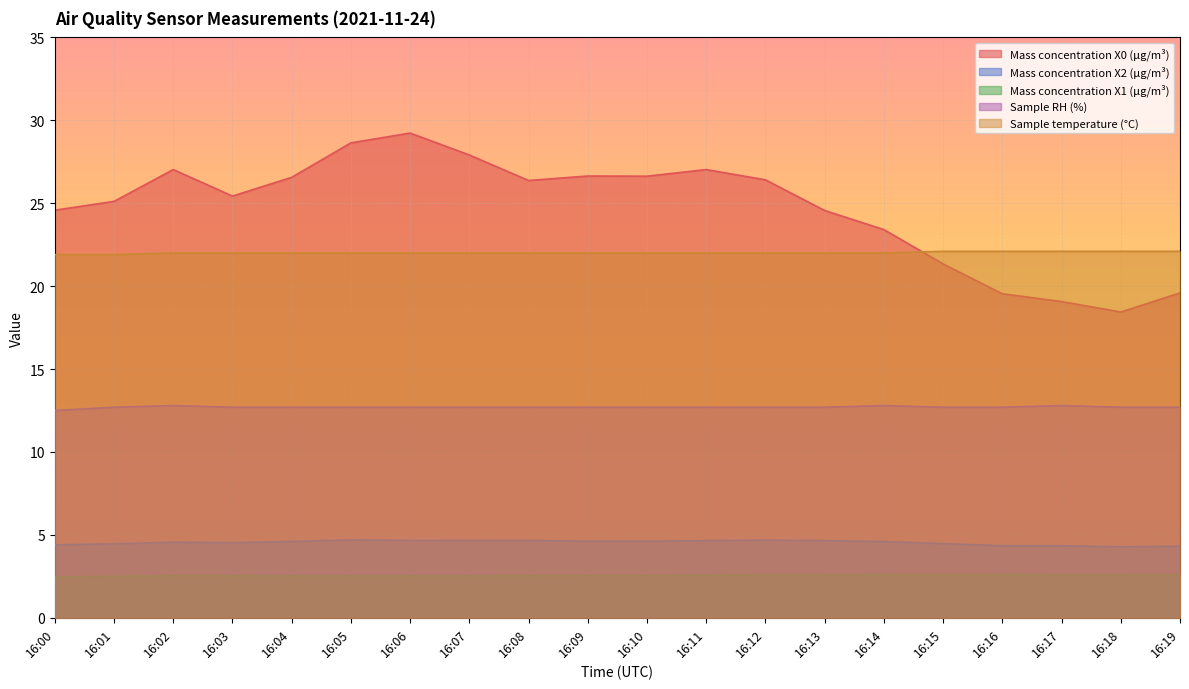

The value of Mass concentration X1 (μg/m³) at 16:00 is 2.5. True or false?

True